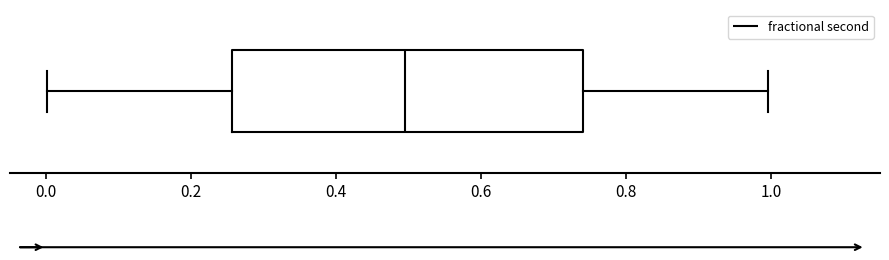

Read this box plot against the x-axis: the position of the median line, the range covered by the box, and the ends of both whiskers. The values are not printed on the chart, so give them approximately, as read against the axis.

median 0.50, box 0.26 to 0.74, whiskers 0.00 to 1.00